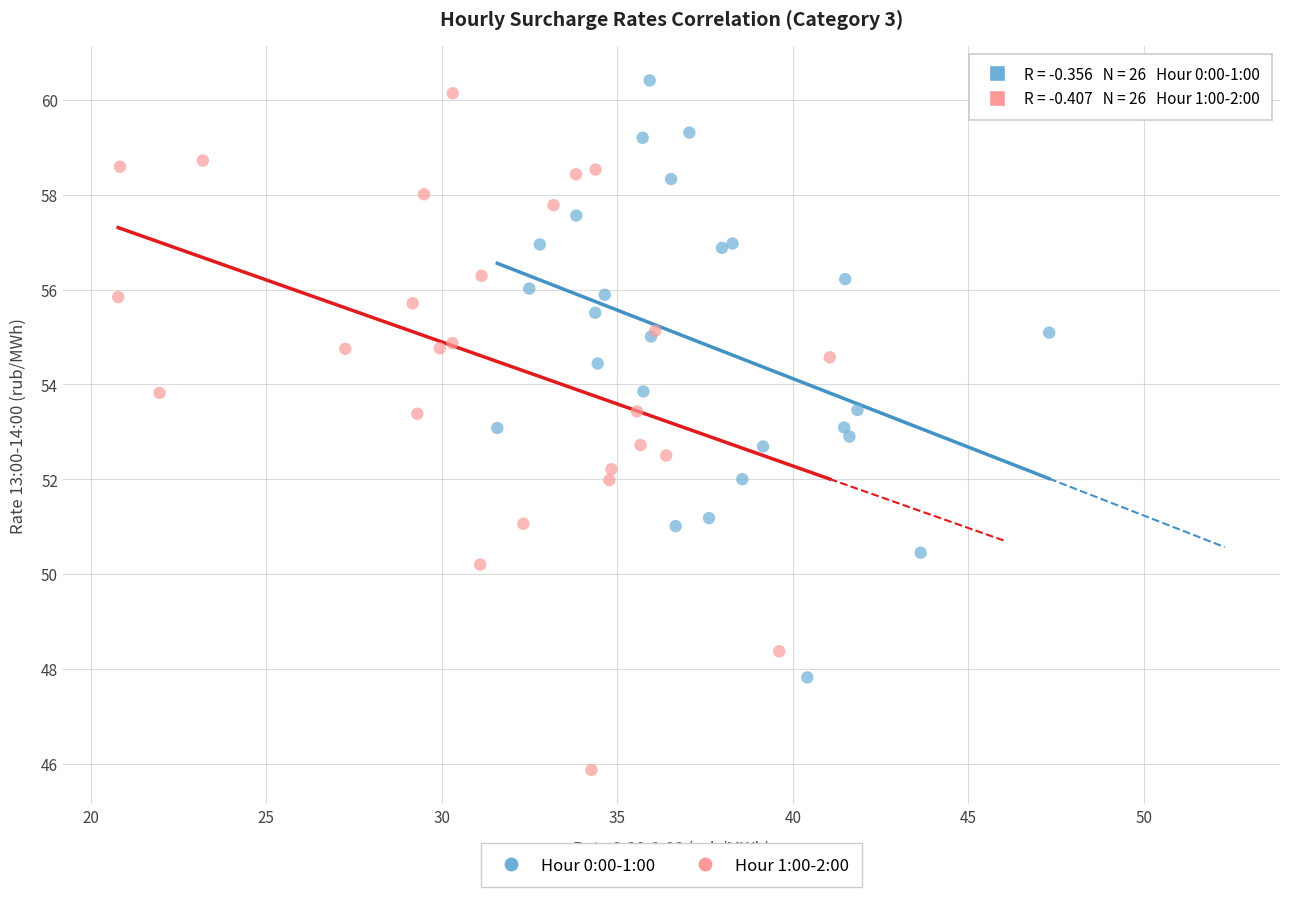

Which series contains the lowest Y value?

Hour 1:00-2:00